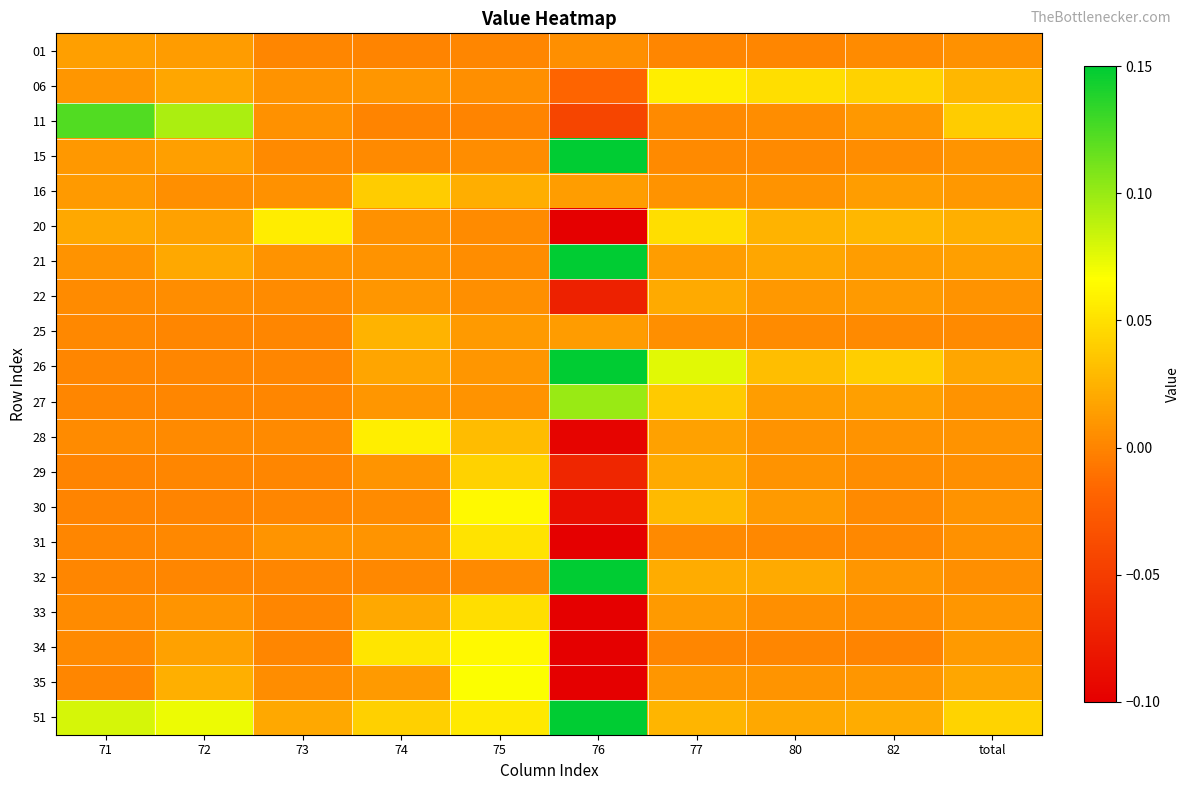

At how many categories does at least one series exceed 0?

10